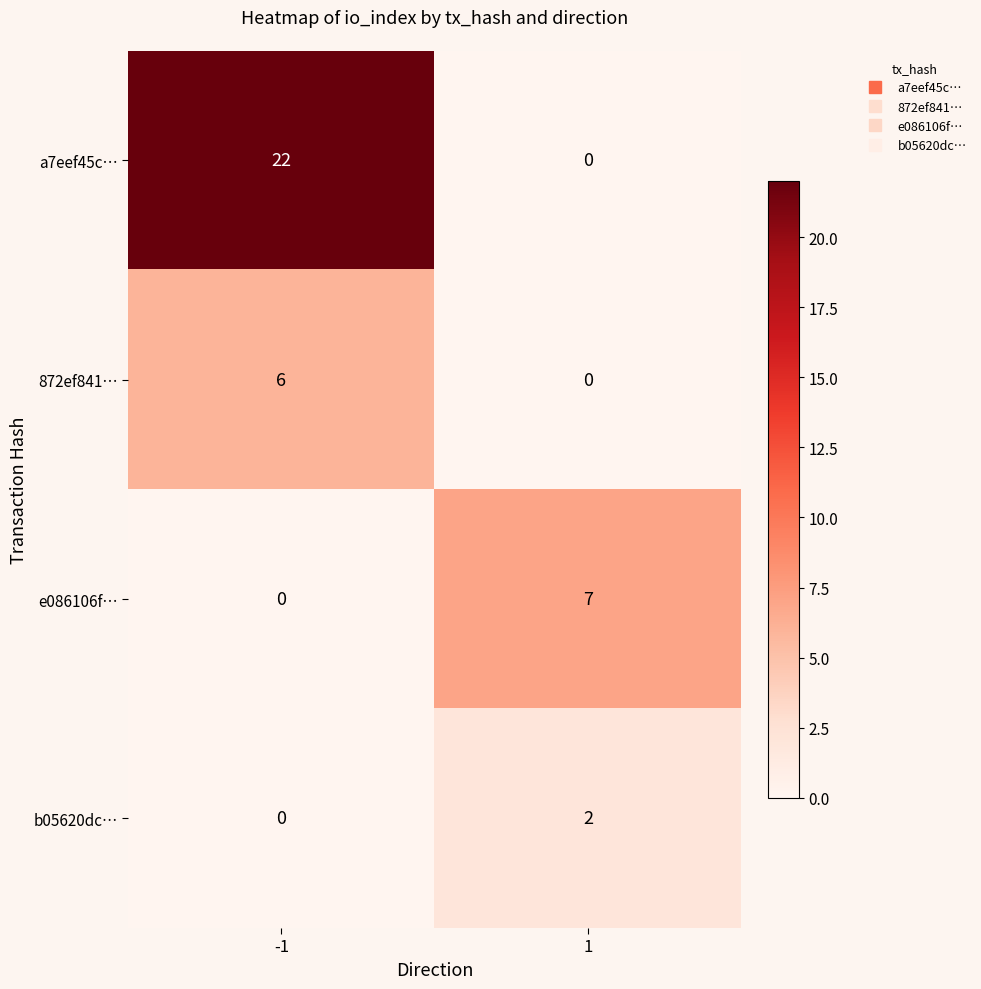

How many data points does each series have?

2